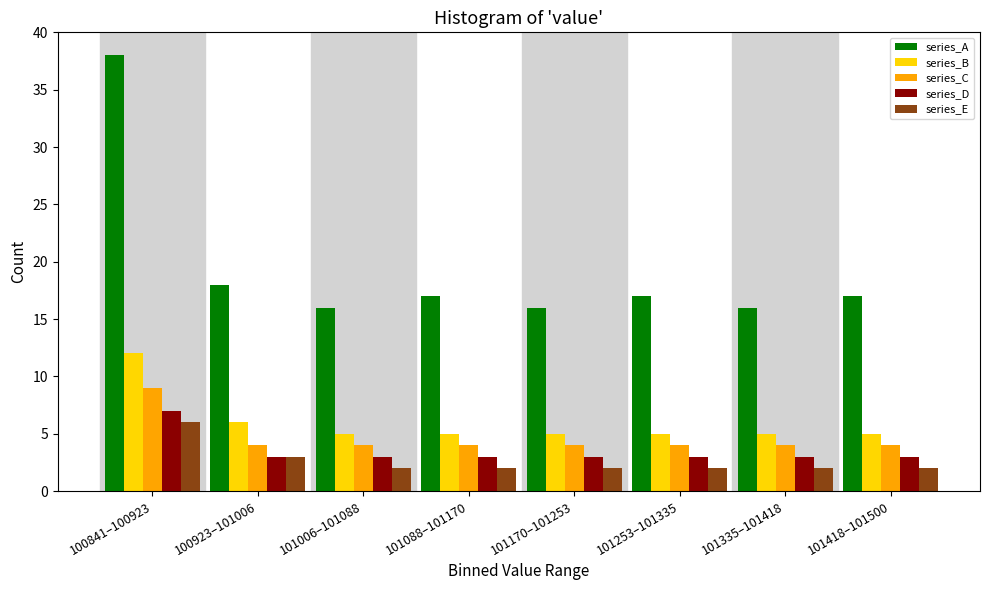

What is the spread (max minus min) of values at 101418–101500?

15